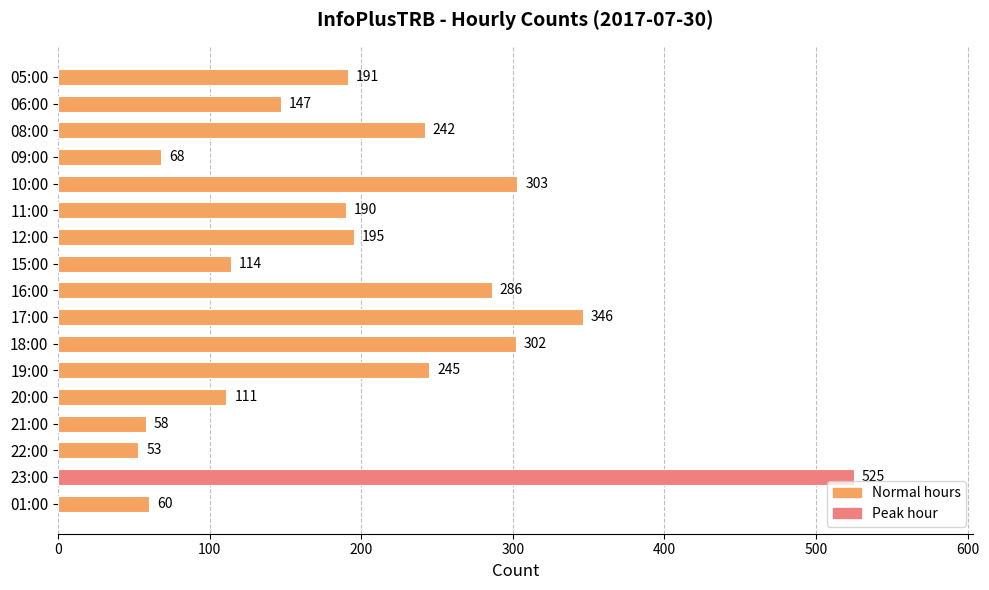

The chart shows a value of 83 at 22:00. True or false?

False